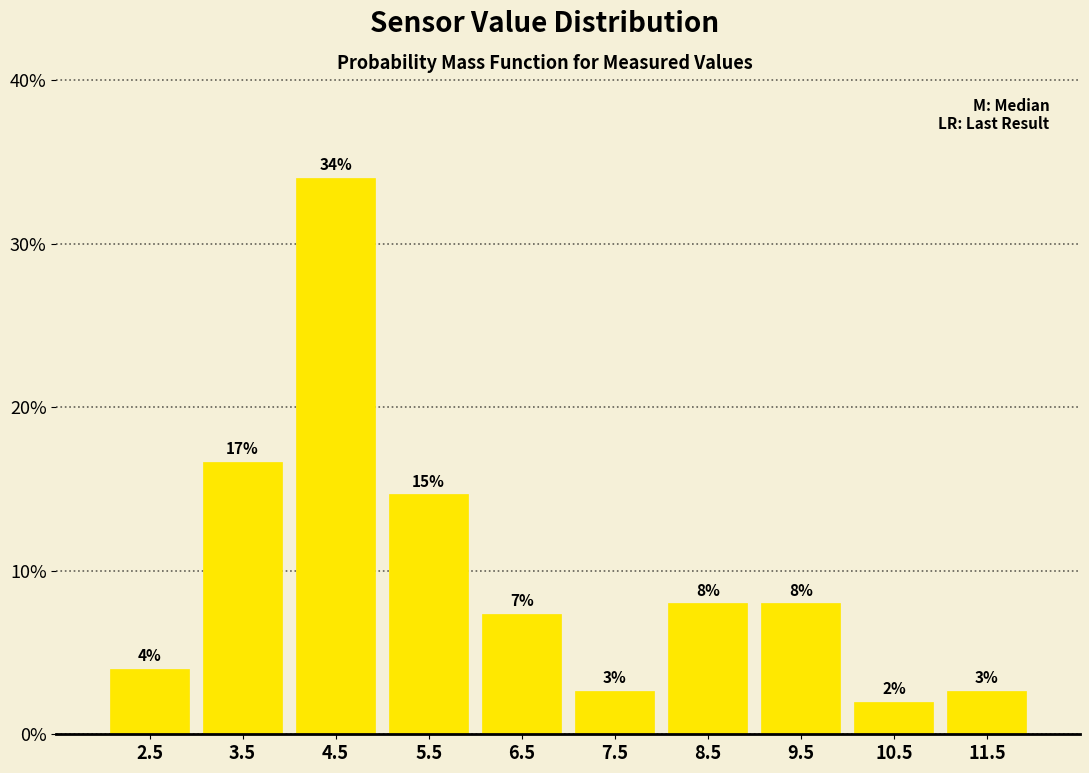

Which range on the x-axis has the tallest bar?

4 to 5